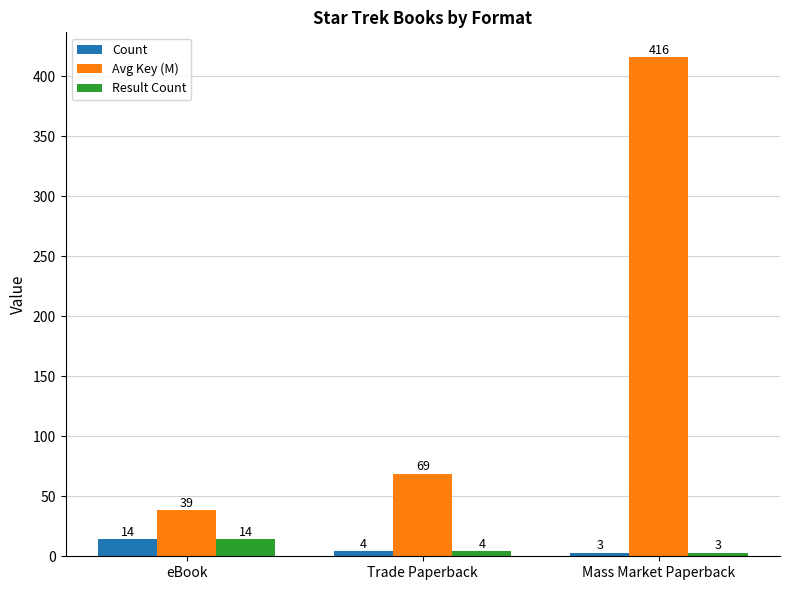

Between Trade Paperback and Mass Market Paperback, which series saw the biggest shift?

Avg Key (M)